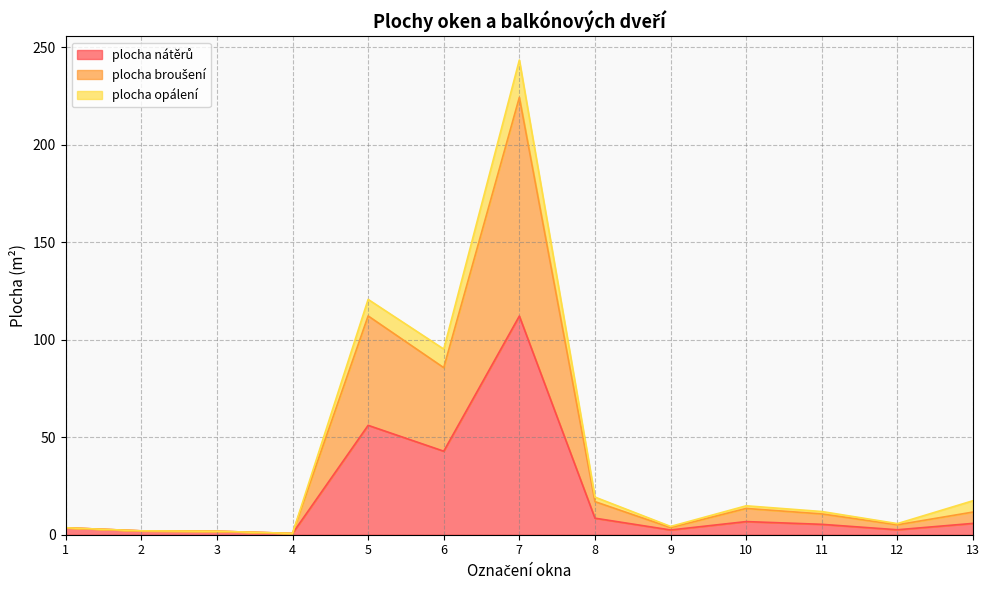

What is the sum of the plocha nátěrů values at 9 and 11?

7.8